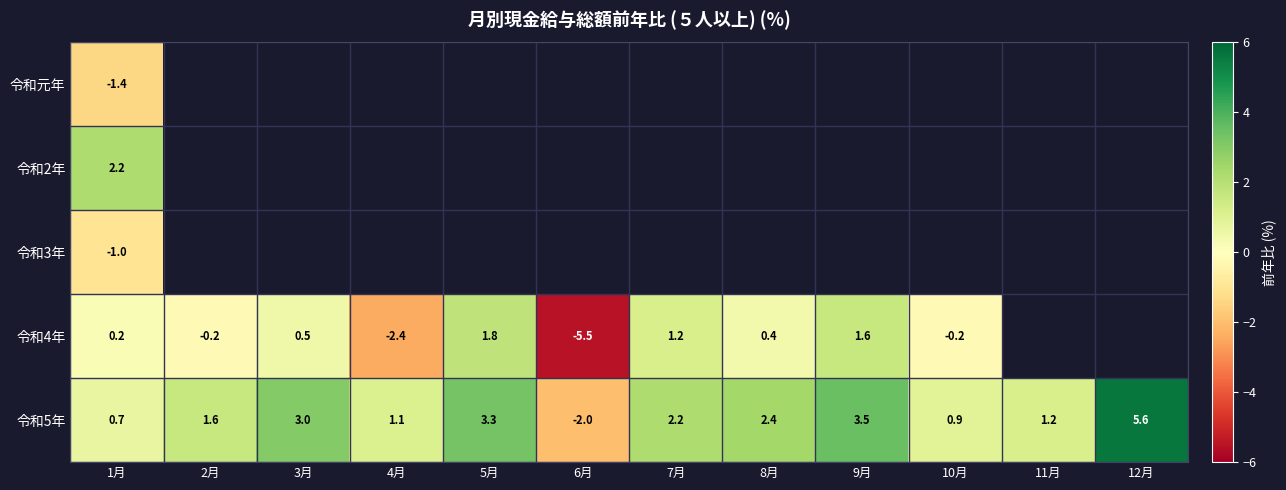

Which category has the highest value in the 令和5年 series?

12月